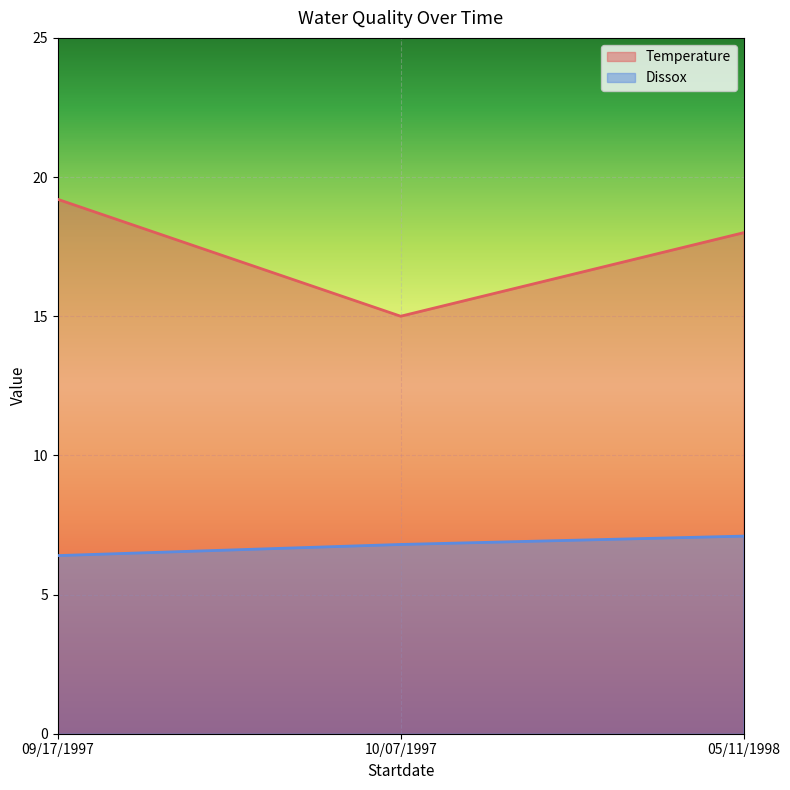

List the series in order of their overall mean, highest first.

Temperature, Dissox